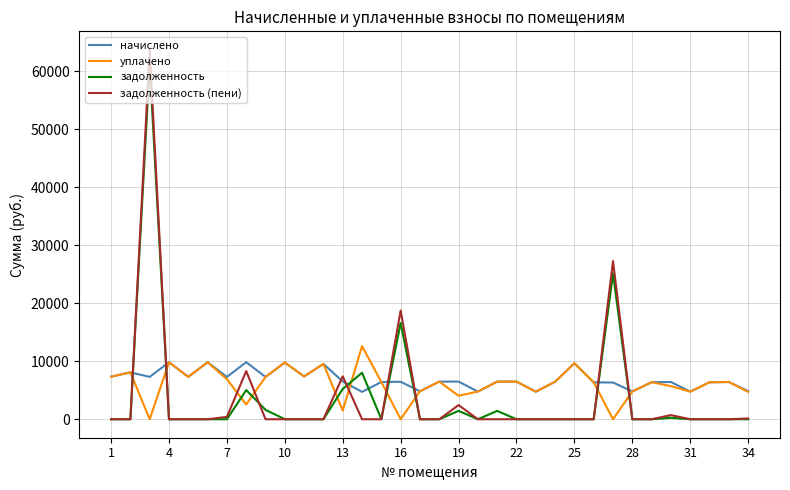

True or false: начислено and задолженность intersect in this chart.

True